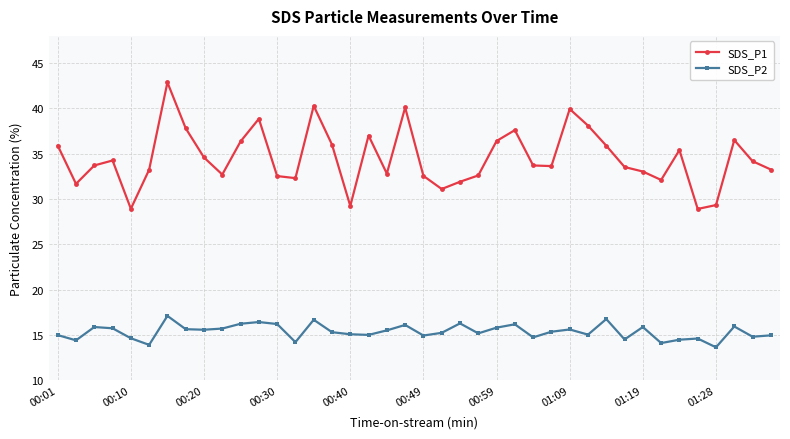

What is the value of the SDS_P2 point at the 23rd from the left?

16.3